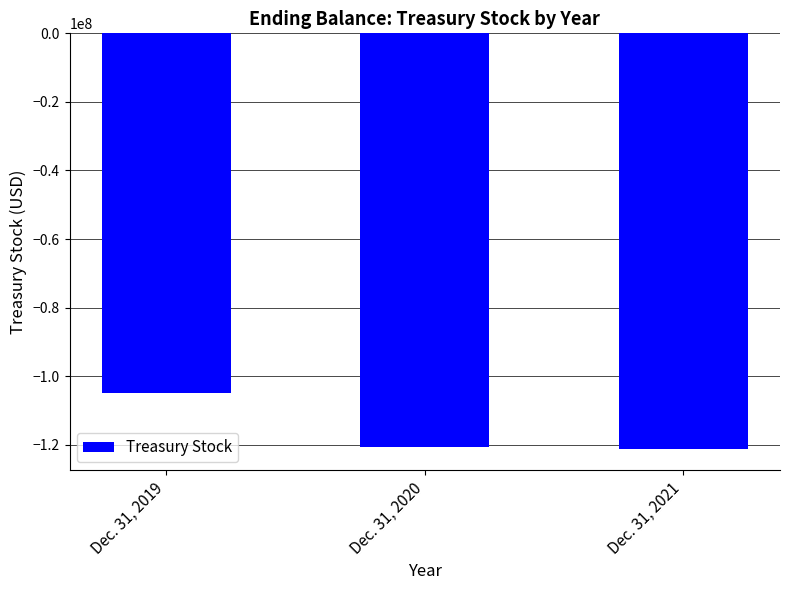

What is the minimum value shown in the chart?

-121318000